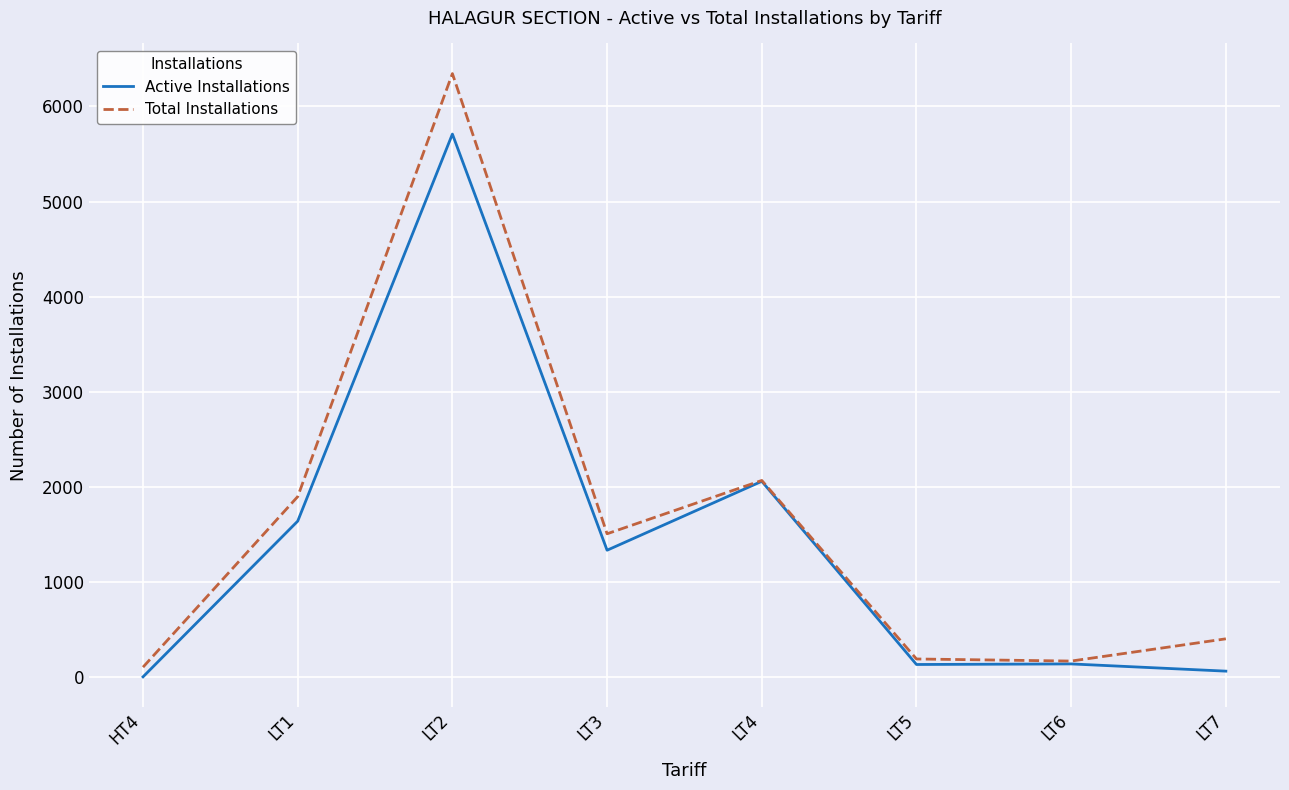

What is the maximum value shown in the chart?

6346